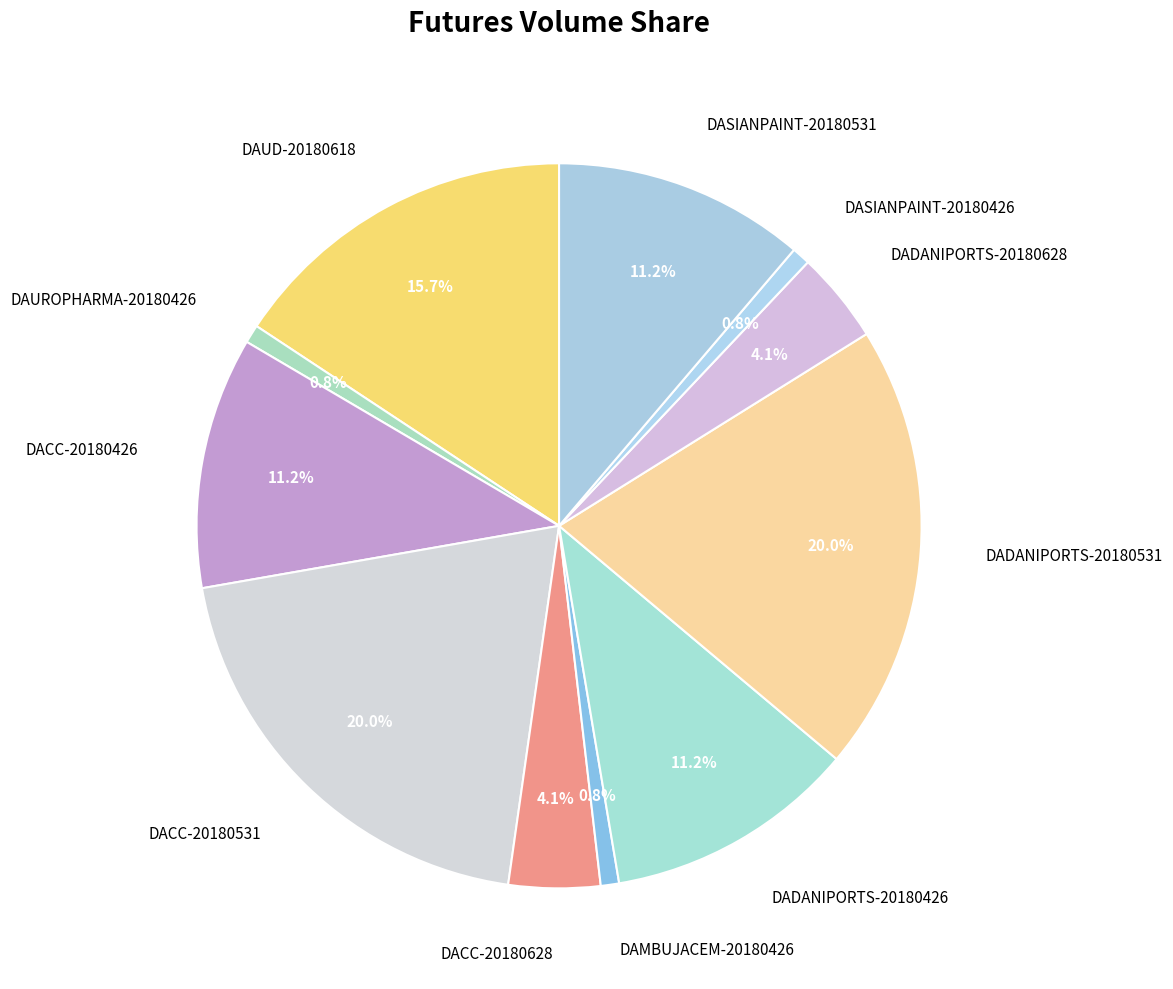

What percentage do DAUROPHARMA-20180426 and DADANIPORTS-20180426 together represent?

12.0%